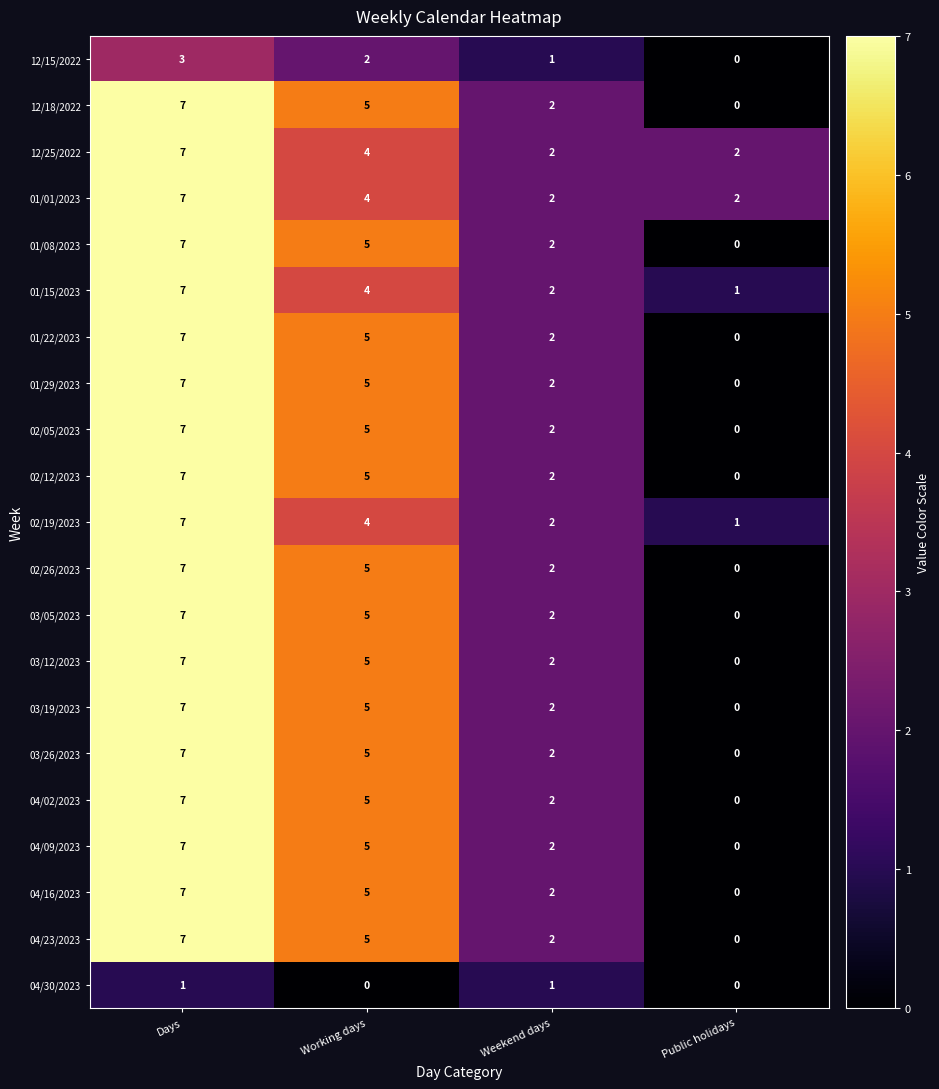

What is the total value across all series at Working days?

93